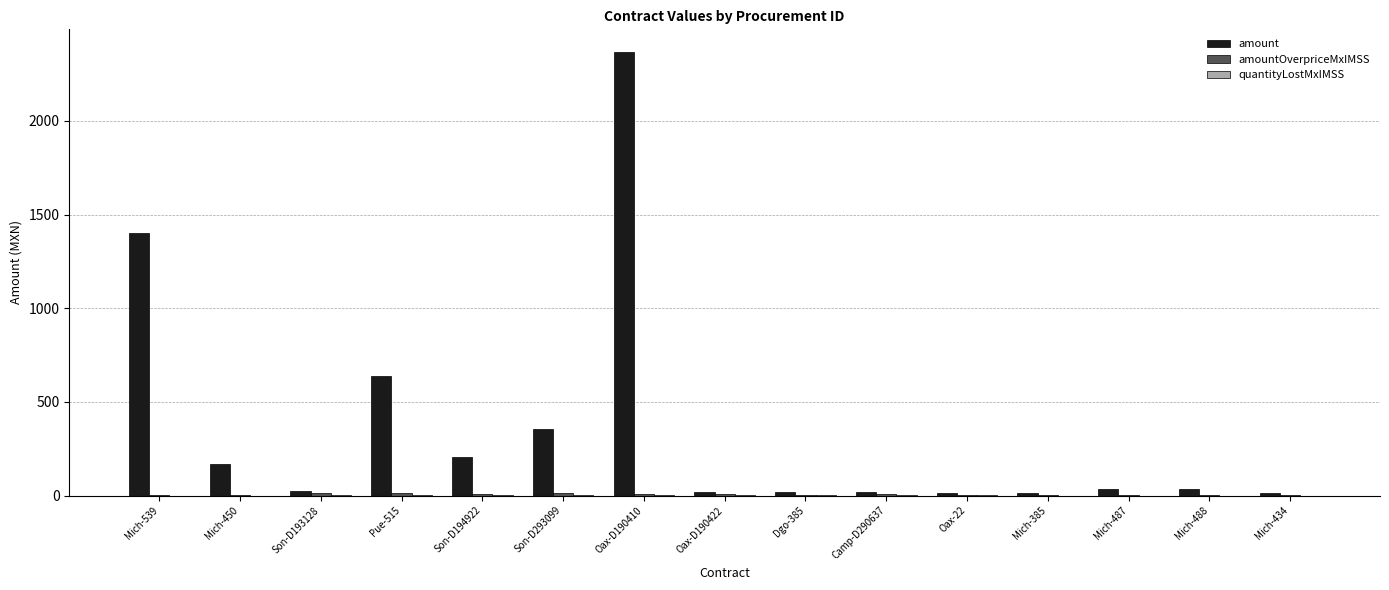

At which label is amount closest to 1191?

Mich-539